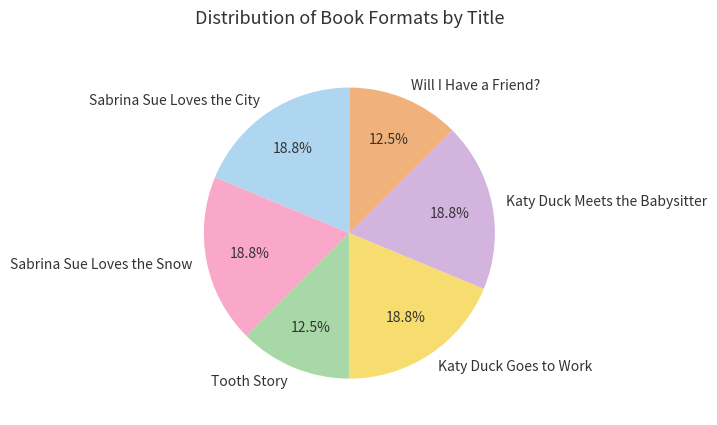

To the nearest percent, what is the average slice percentage?

17%